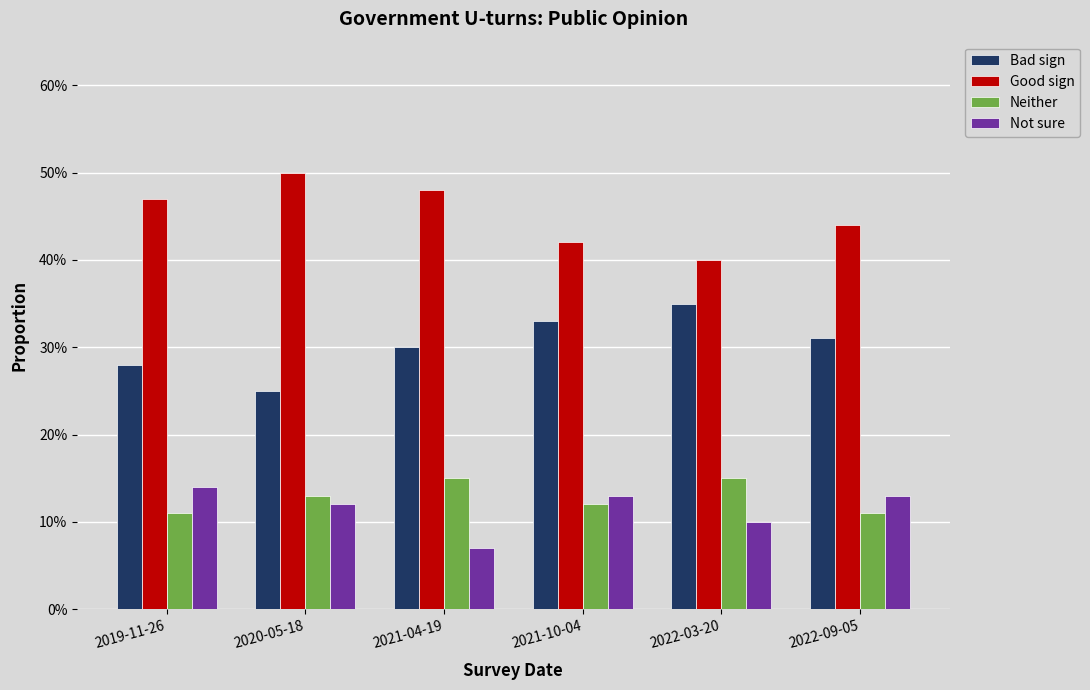

Reading left to right, what are all the values shown in this chart?

Bad sign: 2019-11-26=0.3	2020-05-18=0.2	2021-04-19=0.3	2021-10-04=0.3	2022-03-20=0.3	2022-09-05=0.3
Good sign: 2019-11-26=0.5	2020-05-18=0.5	2021-04-19=0.5	2021-10-04=0.4	2022-03-20=0.4	2022-09-05=0.4
Neither: 2019-11-26=0.1	2020-05-18=0.1	2021-04-19=0.1	2021-10-04=0.1	2022-03-20=0.1	2022-09-05=0.1
Not sure: 2019-11-26=0.1	2020-05-18=0.1	2021-04-19=0.1	2021-10-04=0.1	2022-03-20=0.1	2022-09-05=0.1